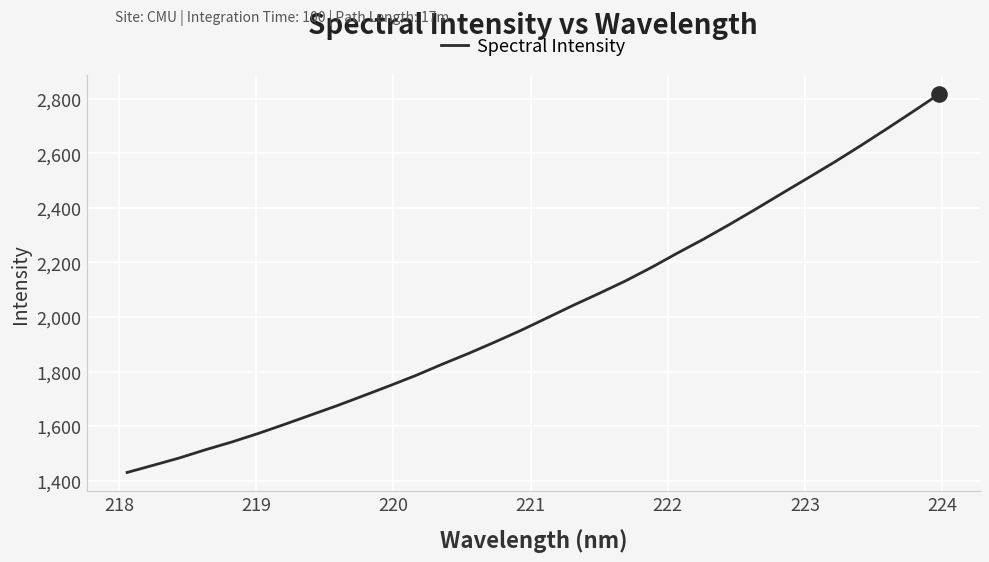

What is the greatest value displayed?

2818.1